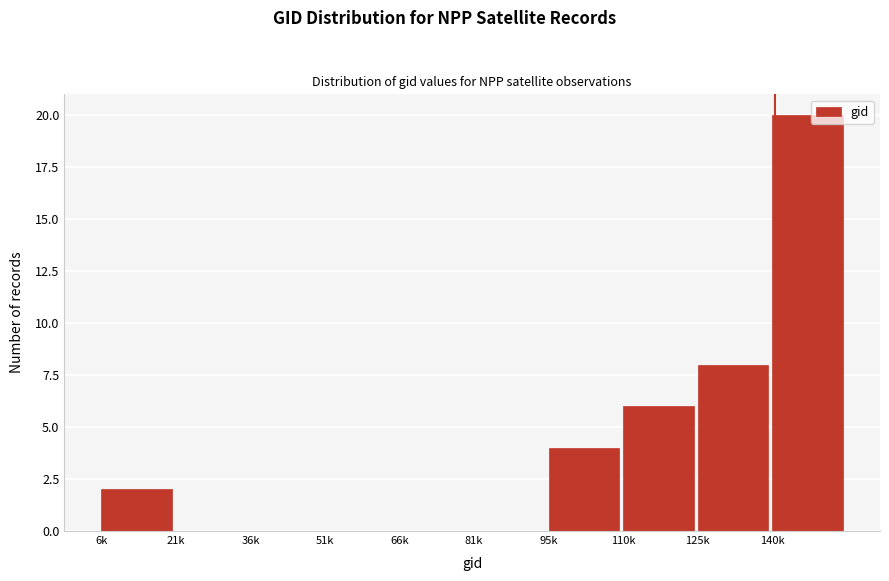

Reading right to left, extract all data points from this chart.

140k=20	125k=8	110k=6	95k=4	81k=0	66k=0	51k=0	36k=0	21k=0	6k=2